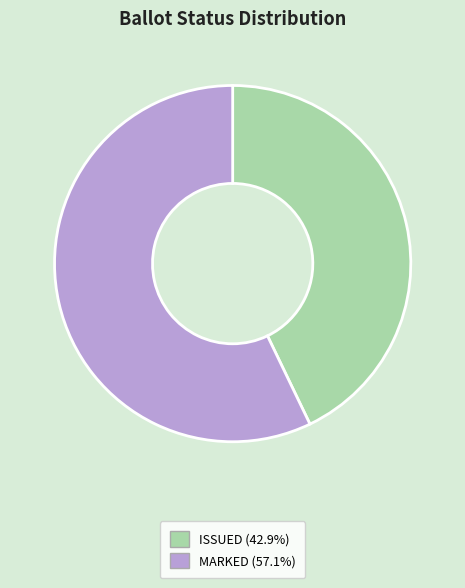

How many segments does this pie chart have?

2